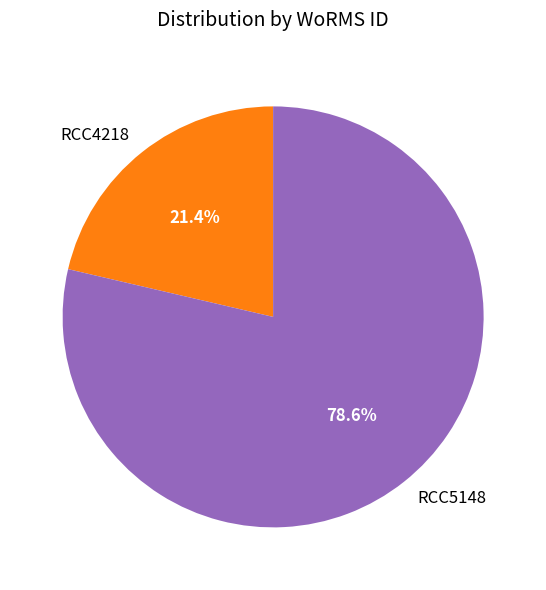

Which slice is the largest?

RCC5148